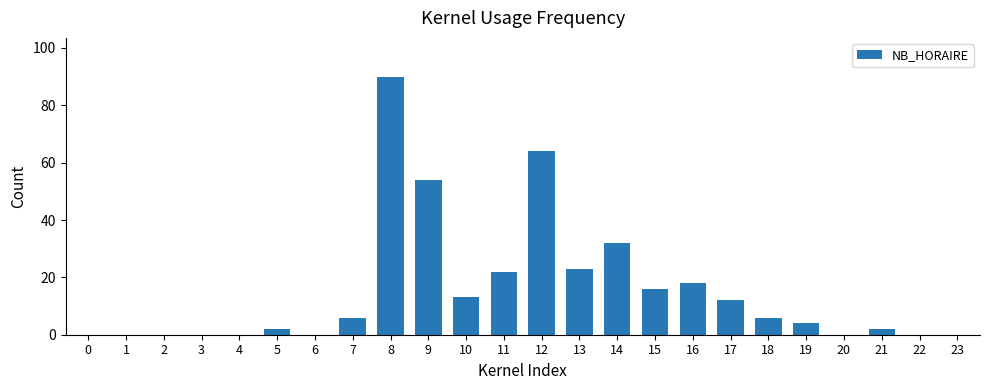

What is the change in value from 10 to 23?

-13